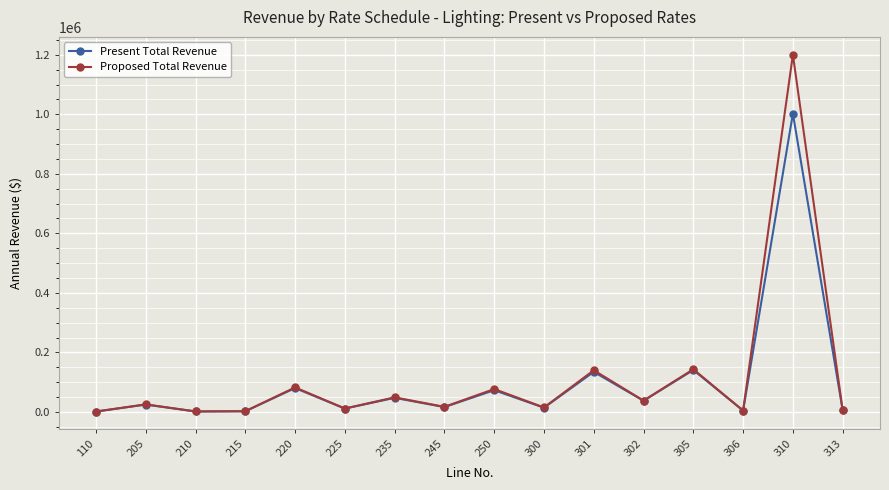

Rank the series by their maximum value, from lowest to highest.

Present Total Revenue, Proposed Total Revenue